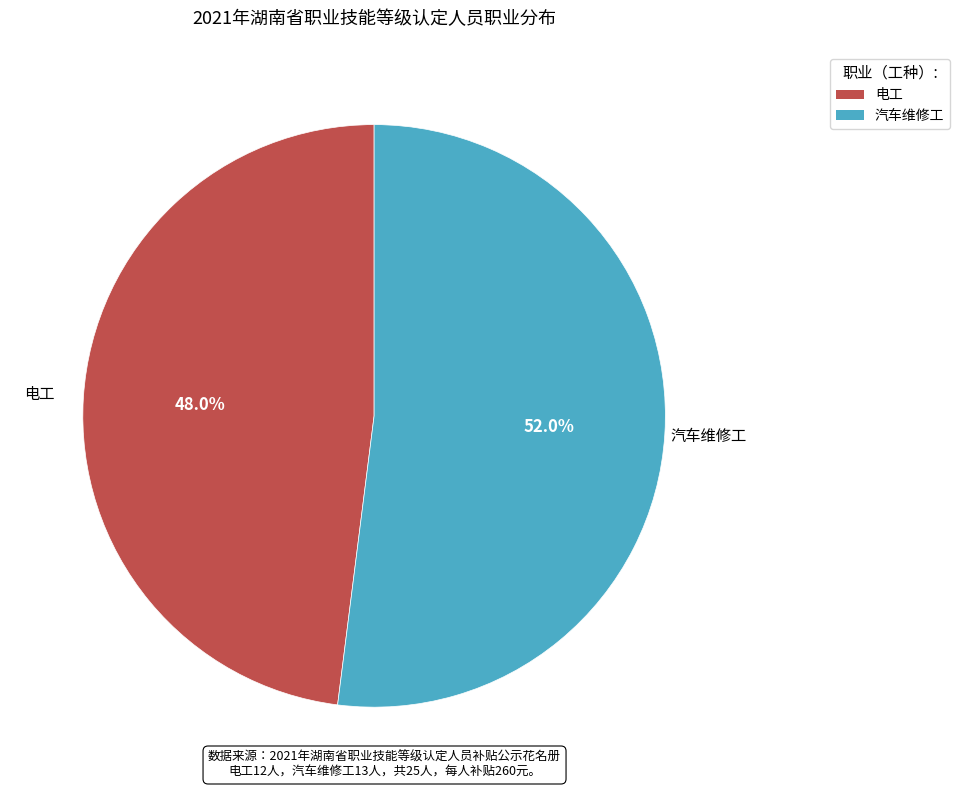

What is the ratio of the value at 汽车维修工 to the value at 电工?

1.1